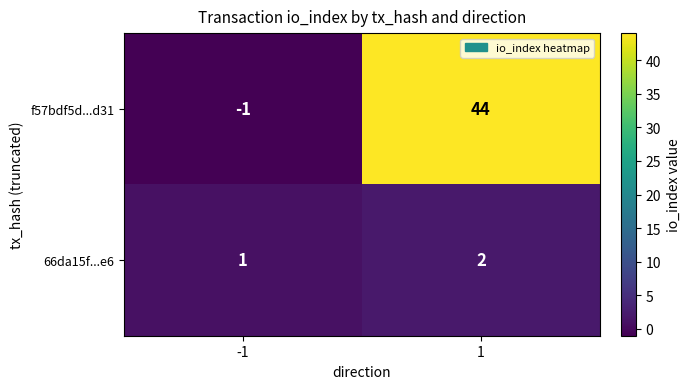

At which category is the sum across all series the highest?

1